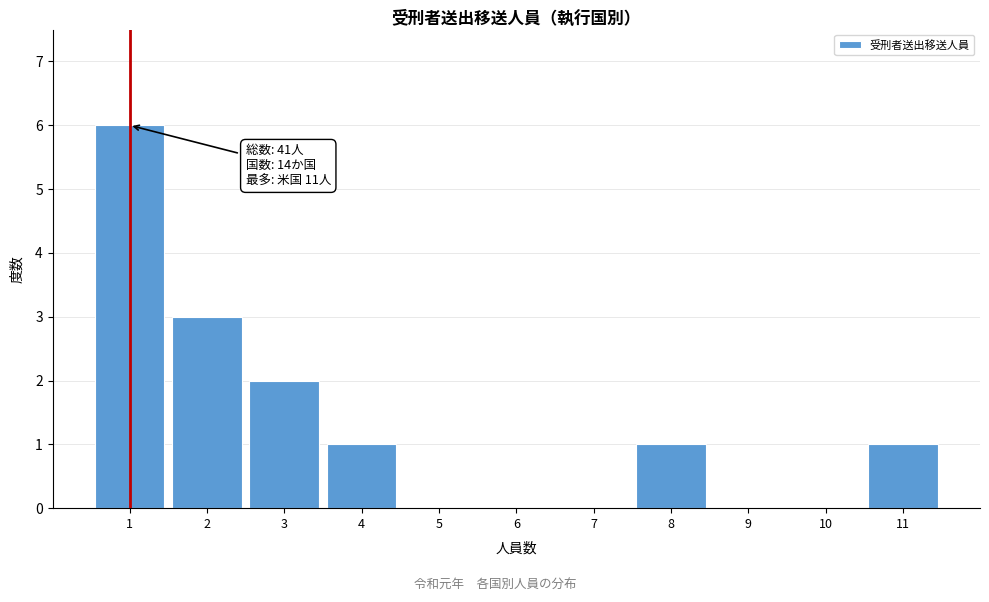

Over which range of the x-axis is the bar tallest?

0.5 to 1.5